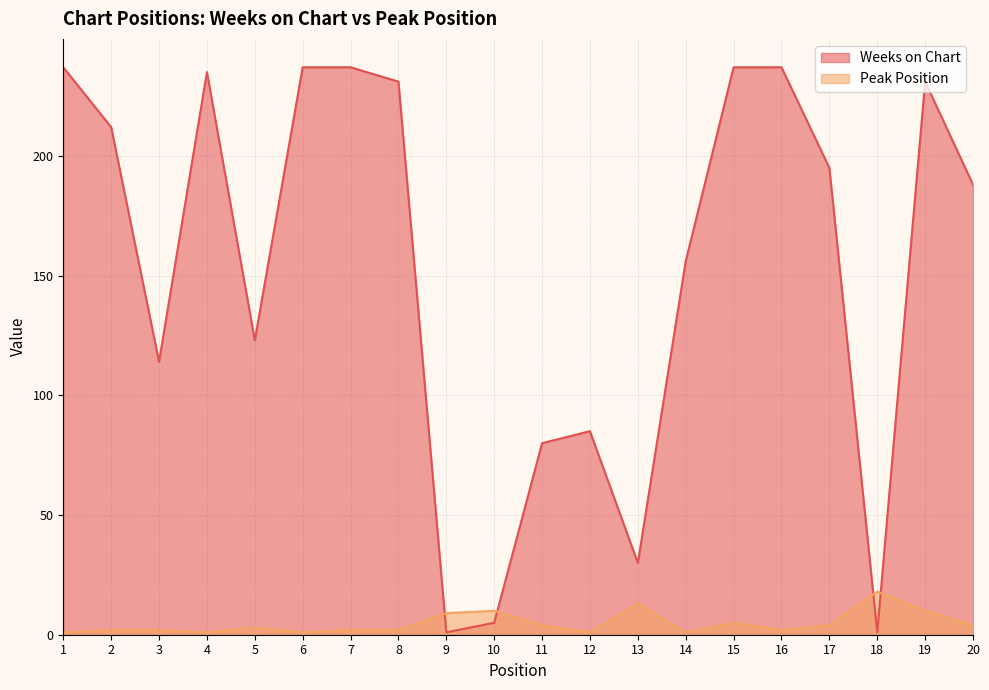

The value of Peak Position at 4 is 1. True or false?

False